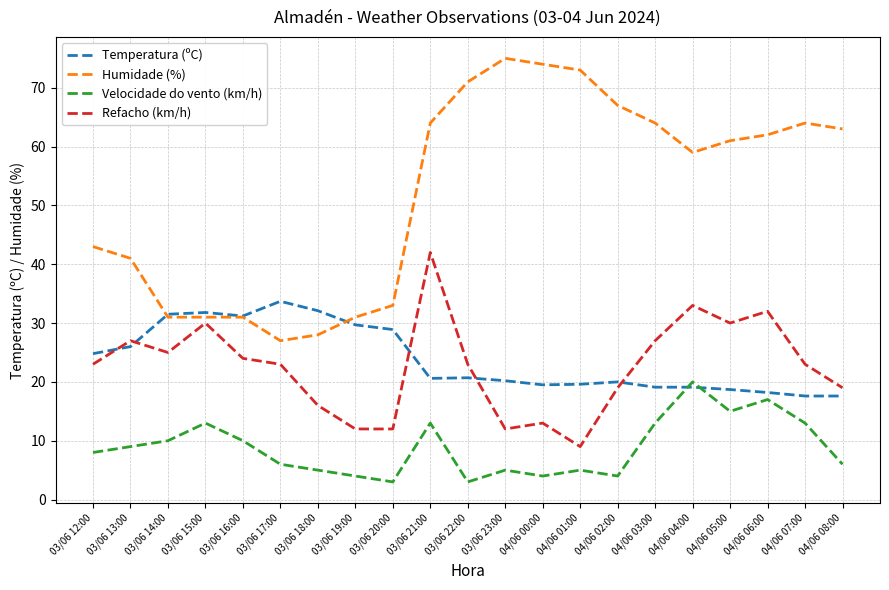

Which series has the largest total across all categories?

Humidade (%)